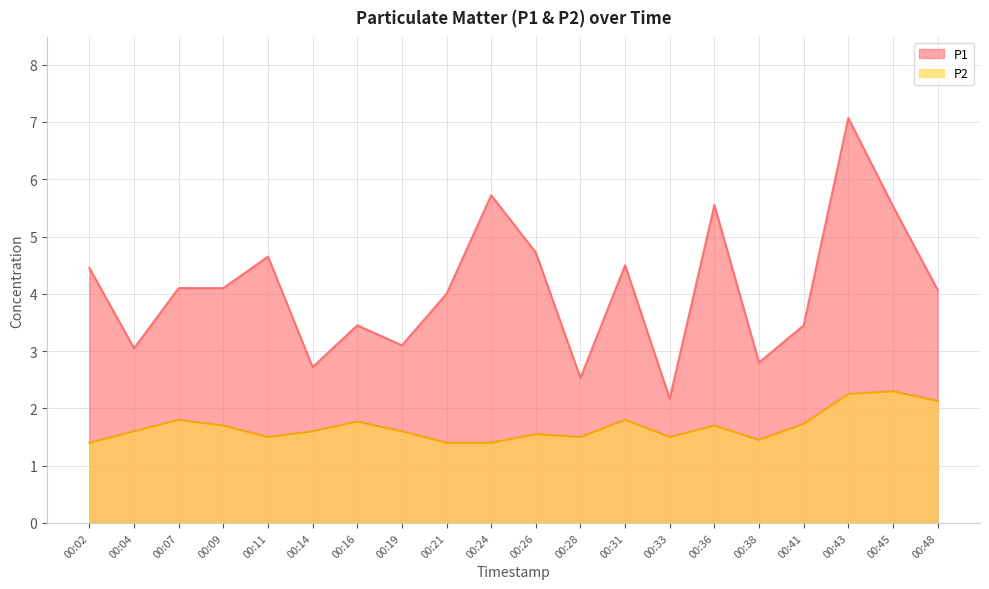

Where is the first local maximum for P1?

00:11